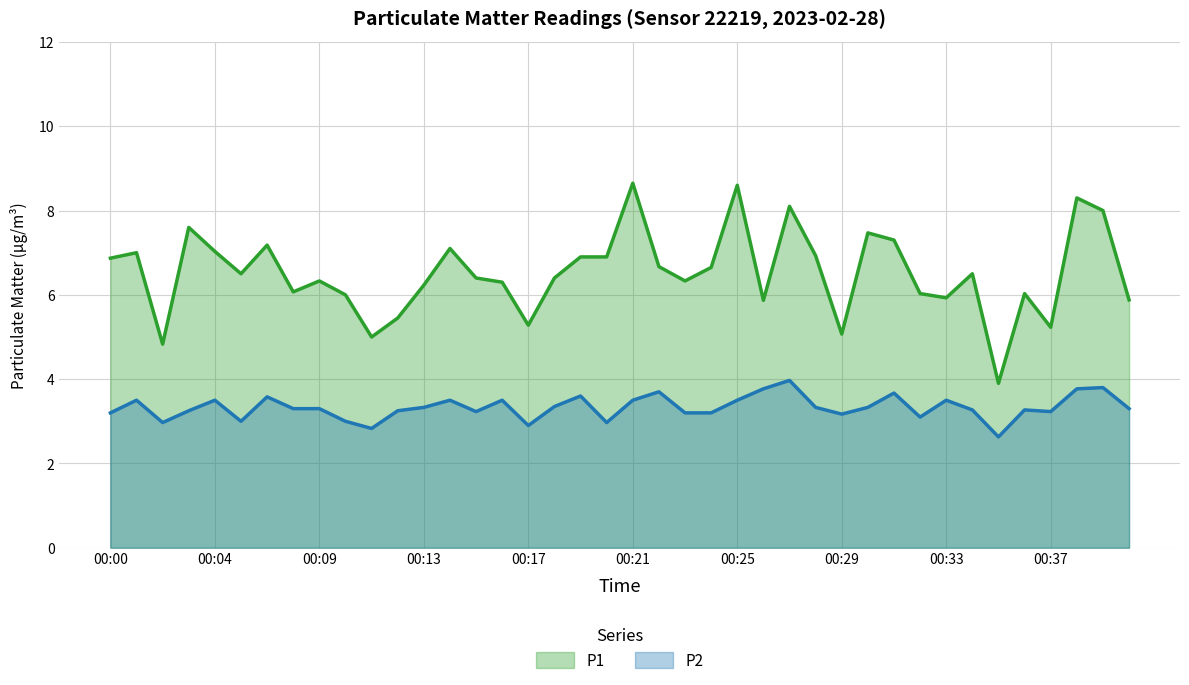

At which category does the chart reach its minimum across all series?

00:35